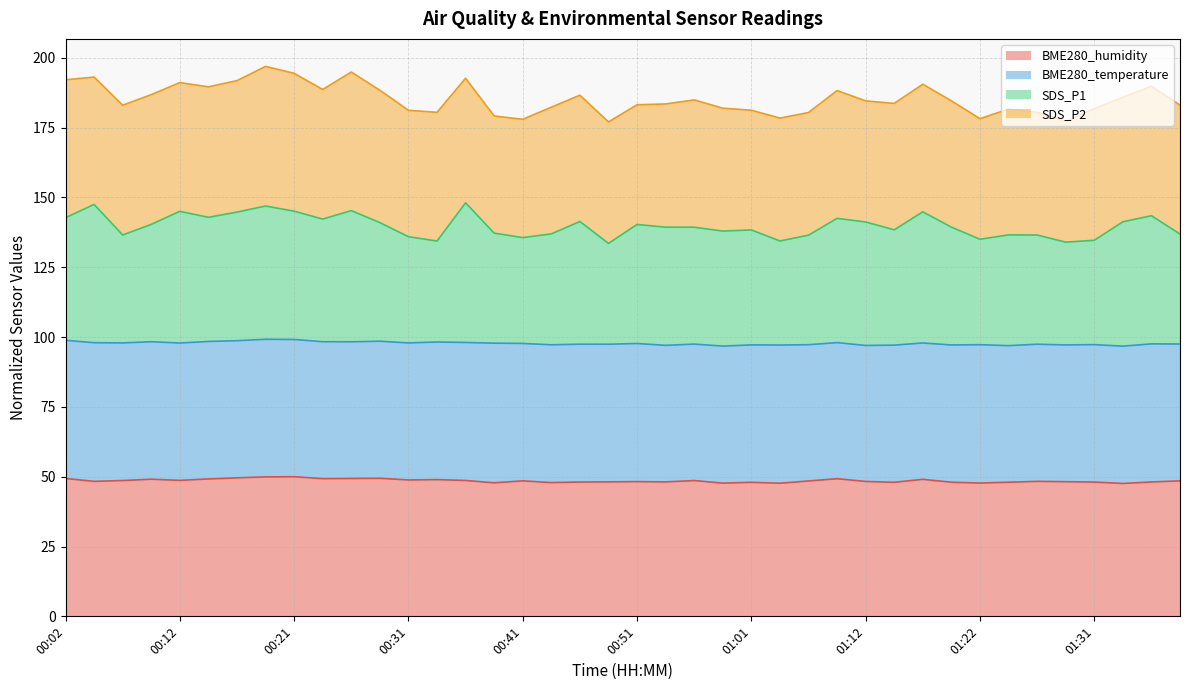

True or false: BME280_humidity and SDS_P1 cross at least once.

False